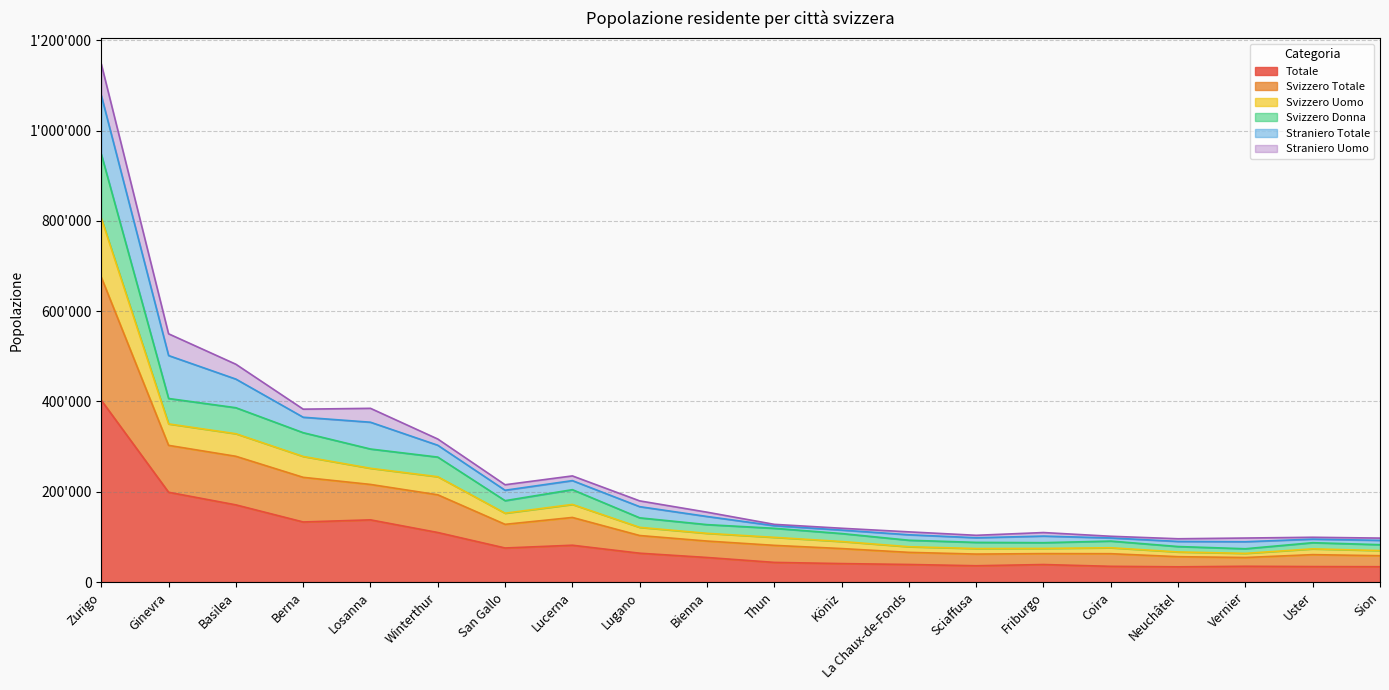

What is the label of the 11th point from the left?

Thun